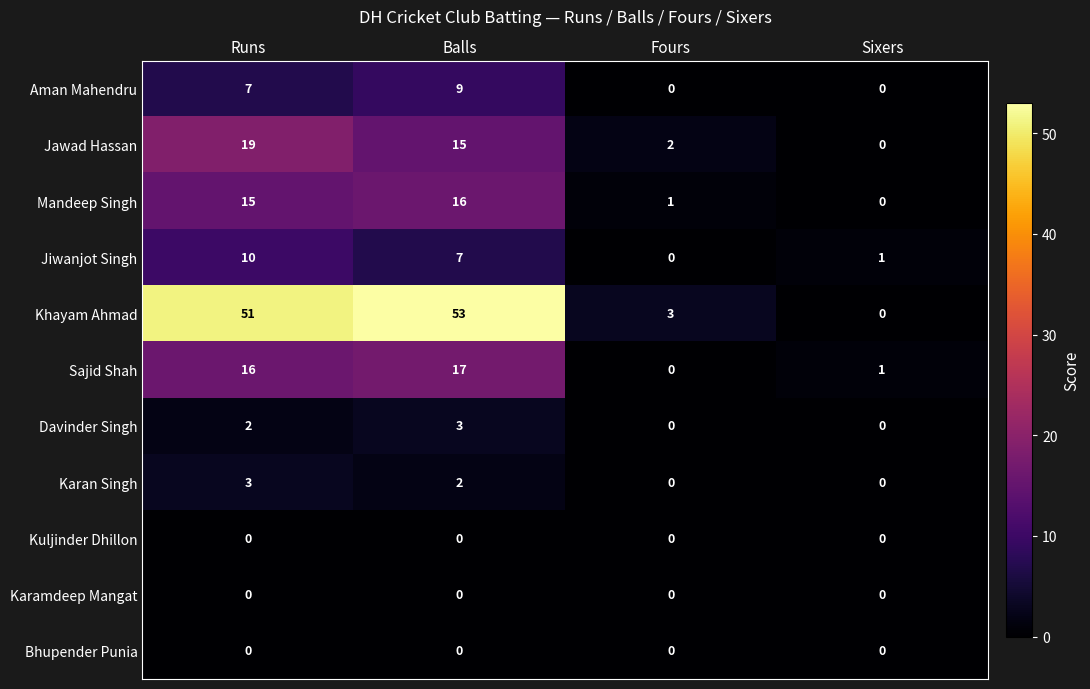

What is the sum of all Karan Singh values?

5